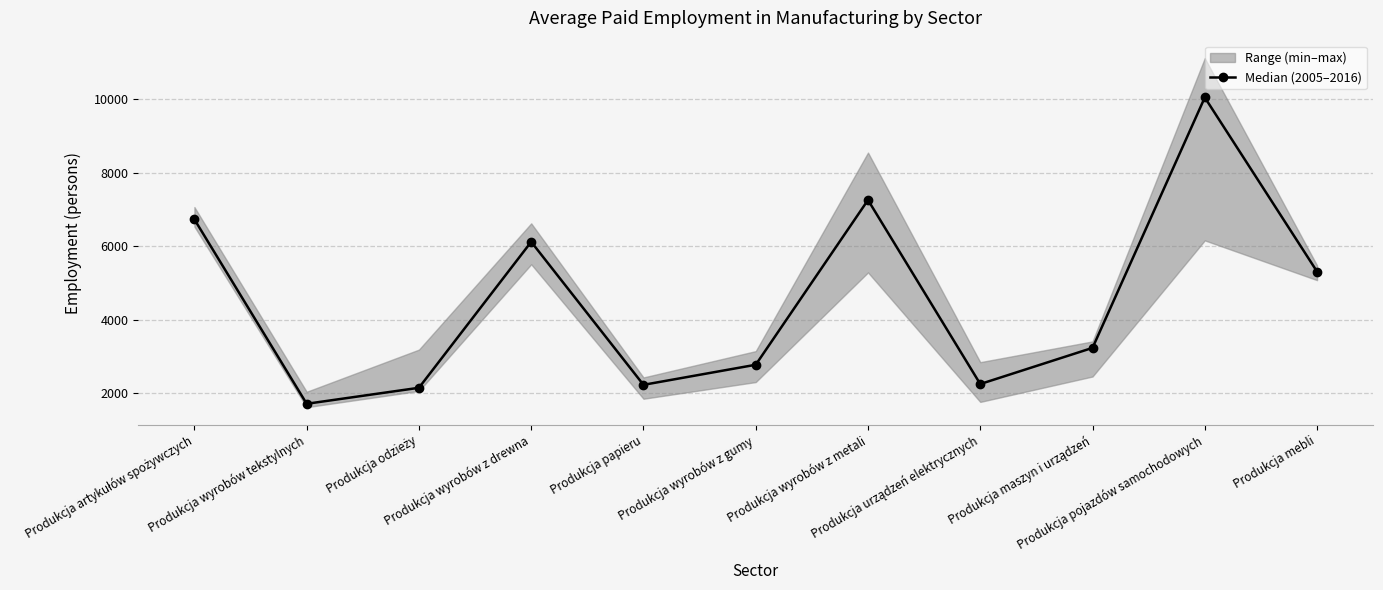

What is the sum of all values?

49845.0